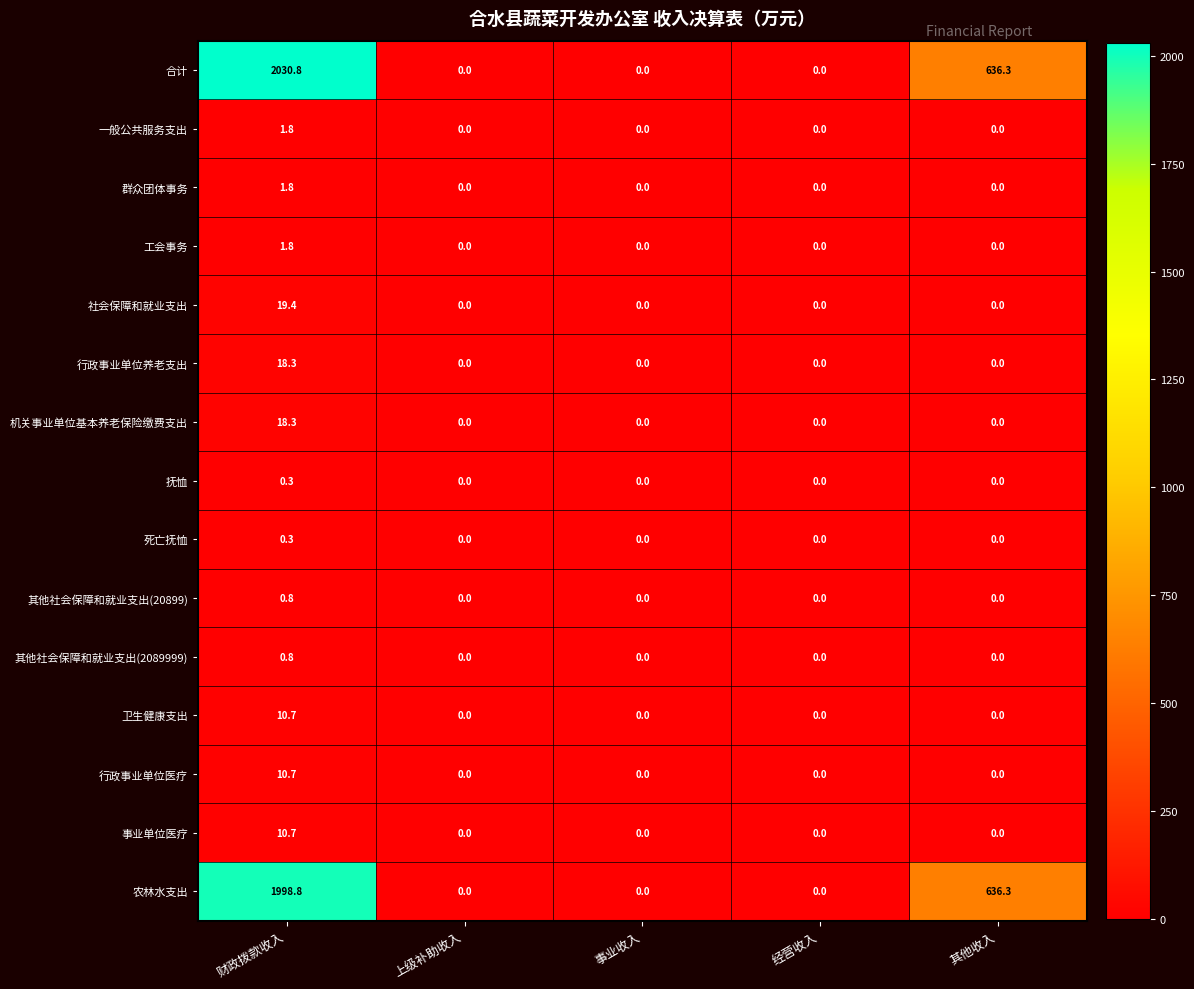

At which label does 群众团体事务 reach its peak?

财政拨款收入